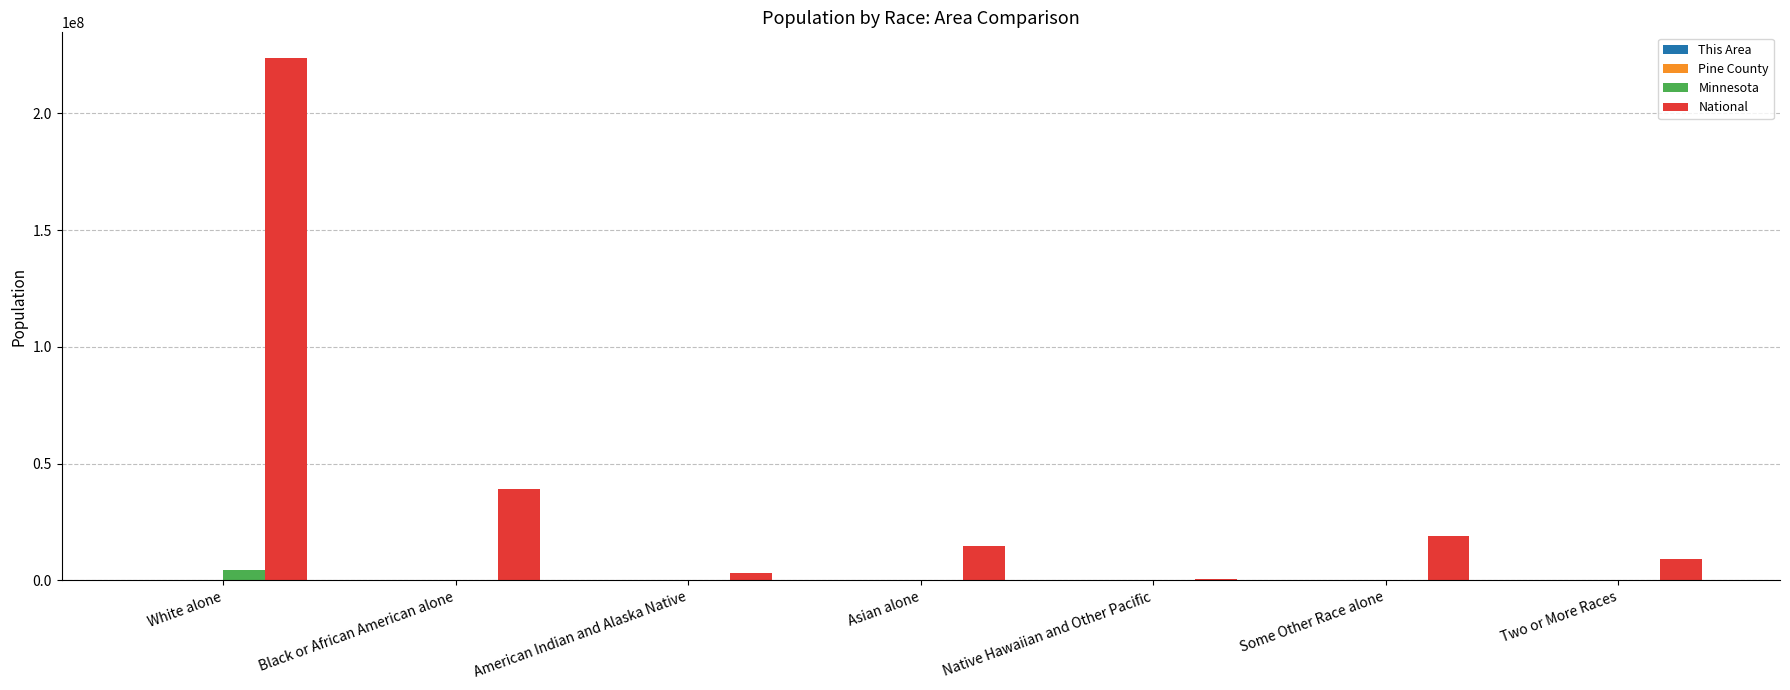

At which label is National closest to 112046639?

Black or African American alone